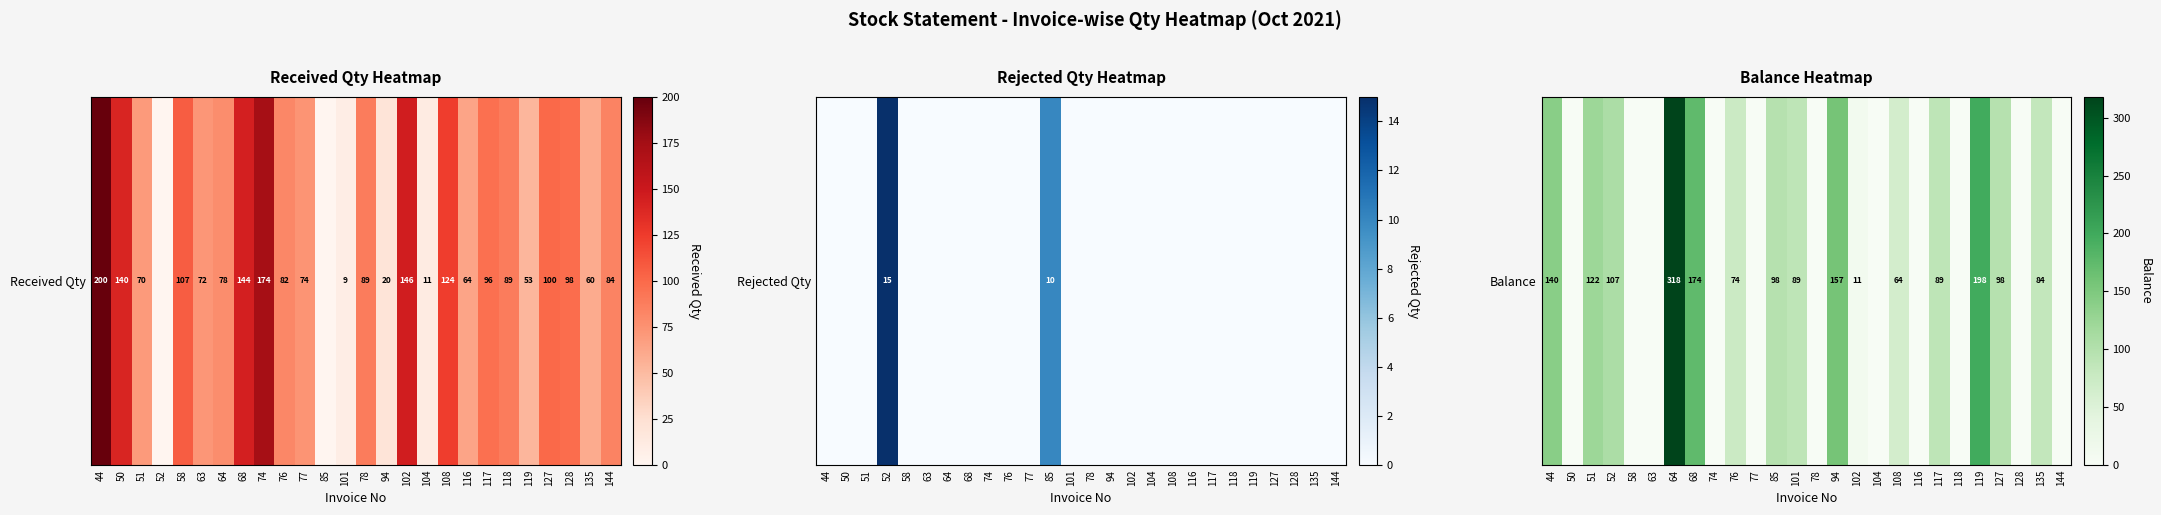

List the labels in order of value, largest first.

64, 119, 68, 94, 44, 51, 52, 85, 127, 101, 117, 135, 76, 108, 102, 50, 58, 63, 74, 77, 78, 104, 116, 118, 128, 144